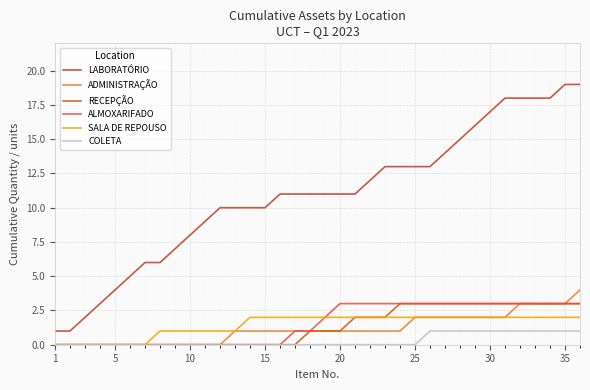

What is the highest value of the LABORATÓRIO series?

19